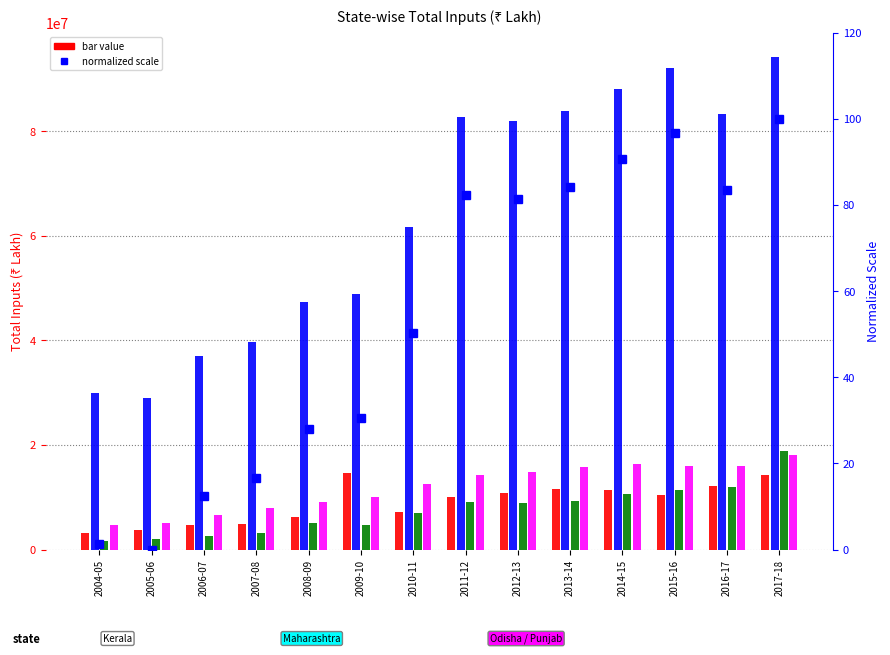

What is the approximate value of Kerala at 2008-09?

6208382.0